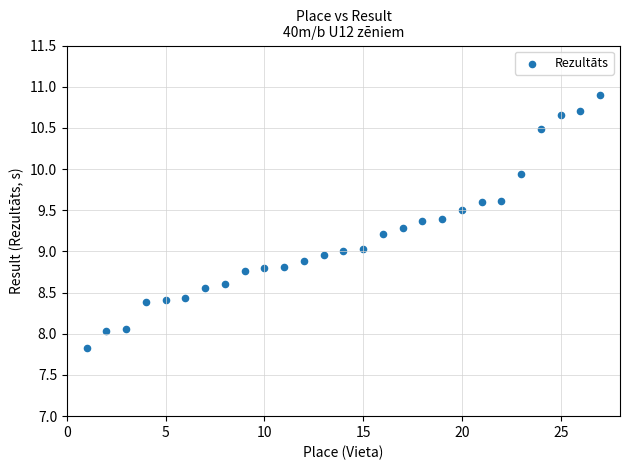

What is the range of Y values (max minus min)?

3.1